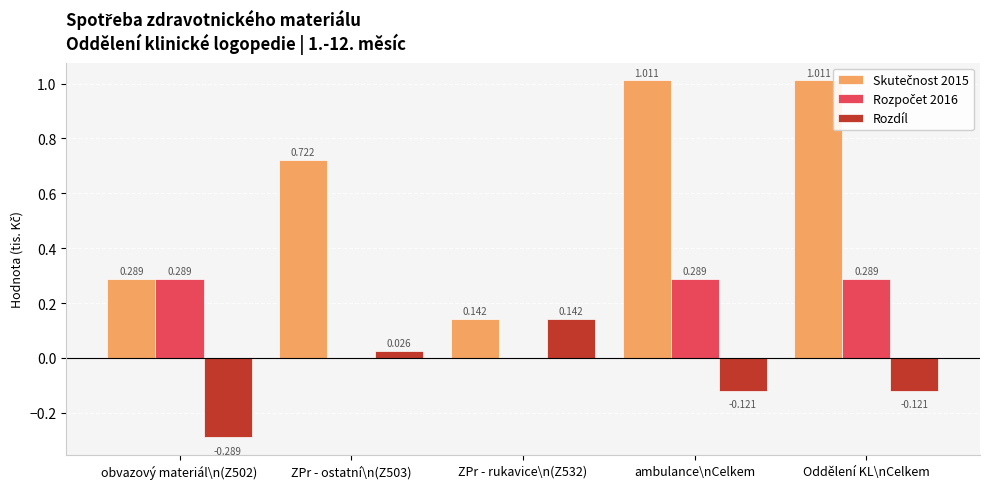

What position from the right is ambulance\nCelkem?

2